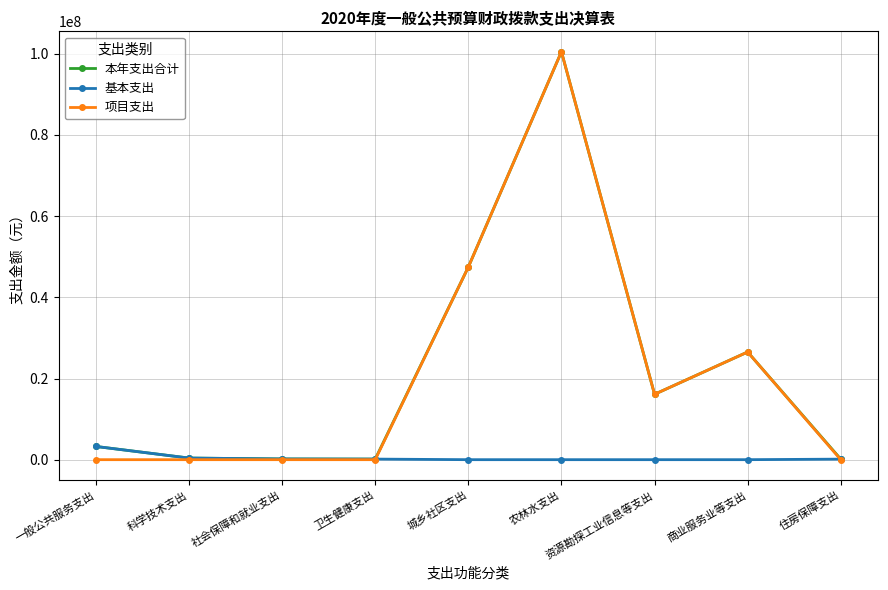

What is the sum of the 本年支出合计 values at 社会保障和就业支出 and 卫生健康支出?

318000.0